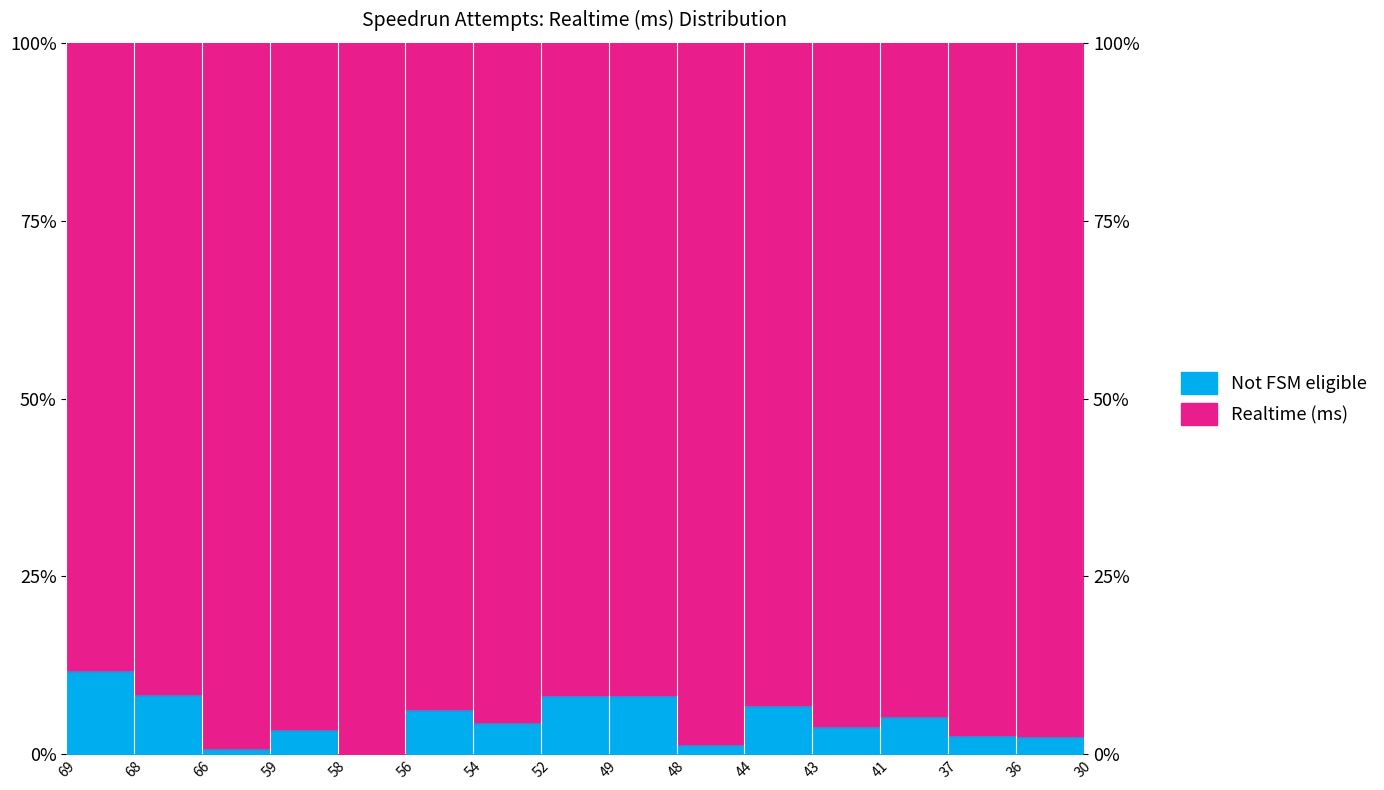

What is the maximum value shown in the chart?

11.7